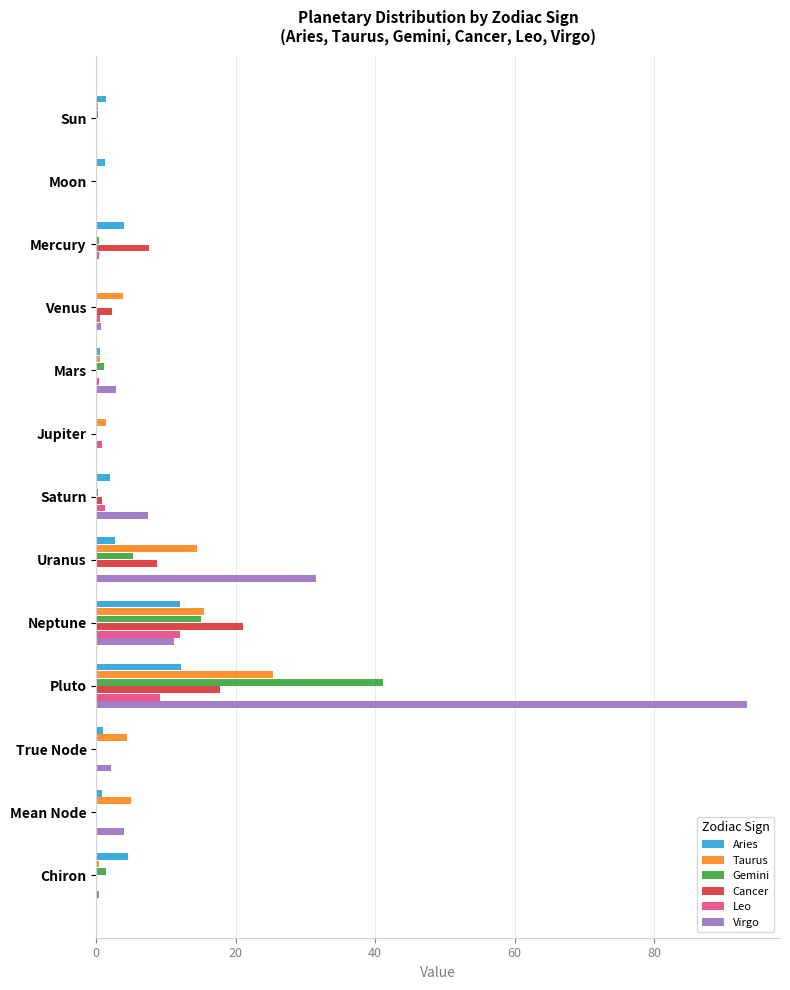

At which label does Virgo reach its peak?

Pluto